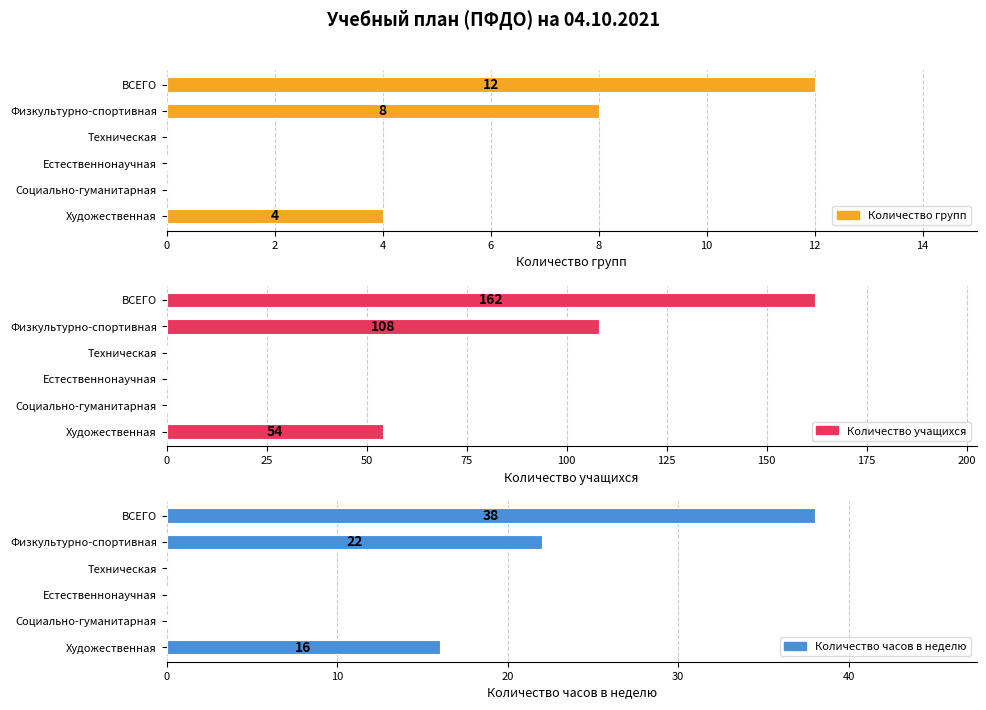

Reading left to right, extract all data points from this chart.

Количество групп: 4	0	0	0	8	12
Количество учащихся: 54	0	0	0	108	162
Количество часов в неделю: 16	0	0	0	22	38